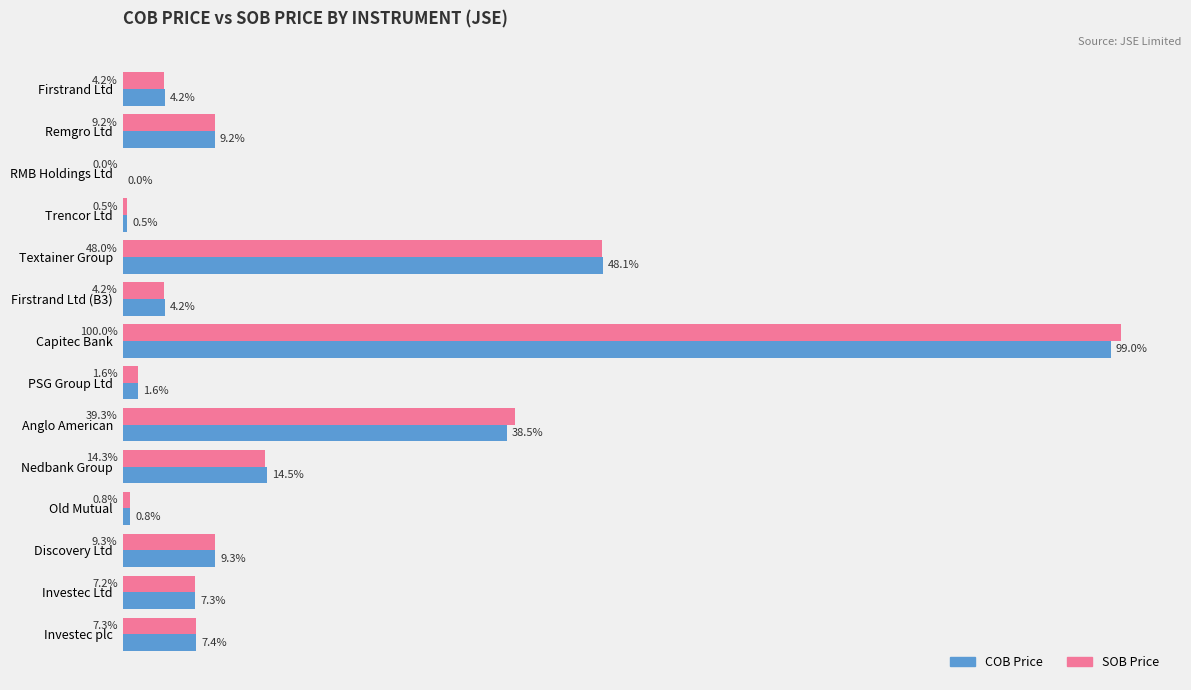

Where is COB Price nearest to the value 49?

Textainer Group